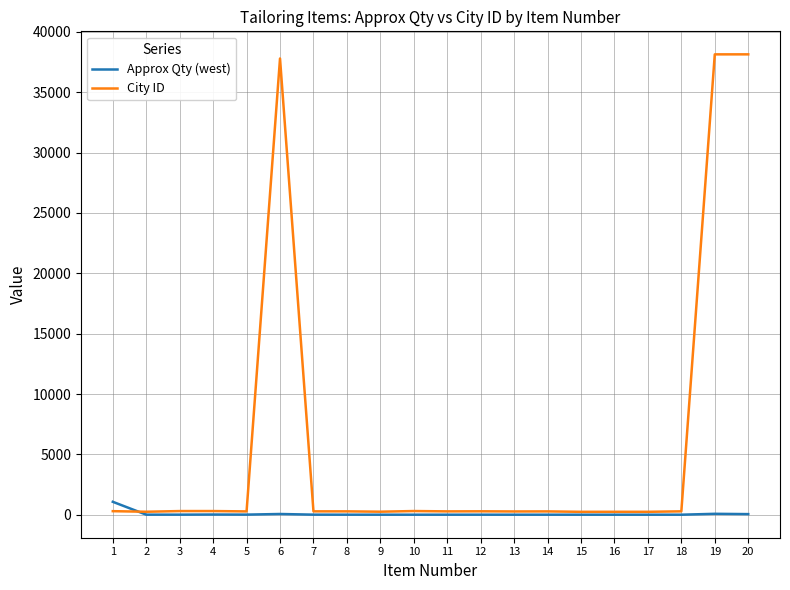

What is the greatest value displayed?

38143